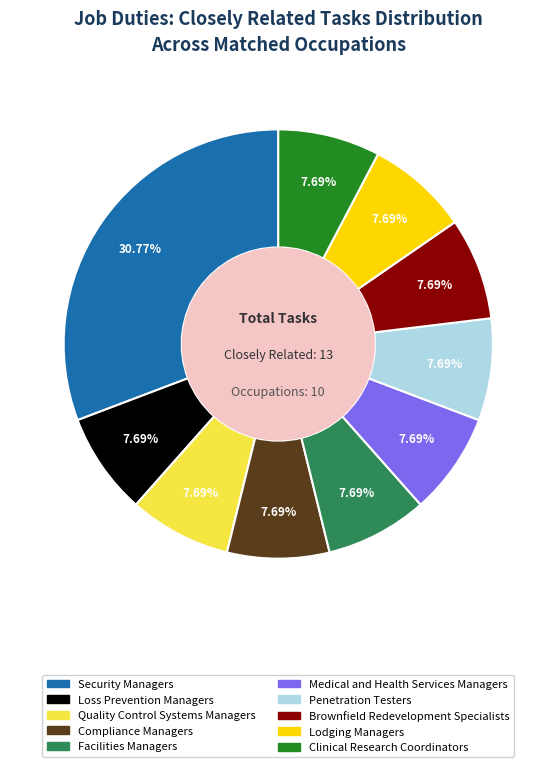

Approximately how many times larger is the value at Security Managers compared to Penetration Testers?

4.0